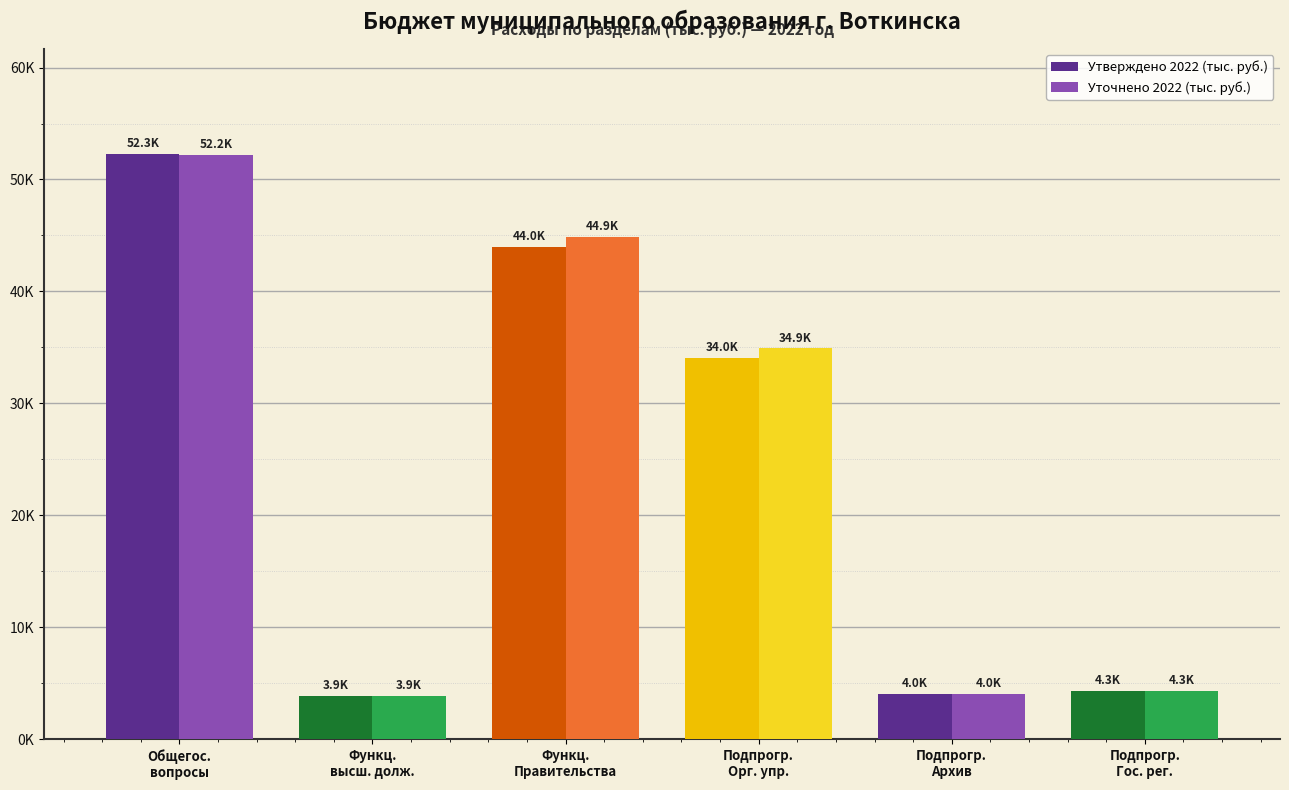

Reading left to right, what are all the values shown in this chart?

Утверждено 2022 (тыс. руб.): Общегос.
вопросы=52259.9	Функц.
высш. долж.=3899.1	Функц.
Правительства=43983.5	Подпрогр.
Орг. упр.=34021.7	Подпрогр.
Архив=4040.5	Подпрогр.
Гос. рег.=4300.7
Уточнено 2022 (тыс. руб.): Общегос.
вопросы=52151.1	Функц.
высш. долж.=3899.1	Функц.
Правительства=44874.7	Подпрогр.
Орг. упр.=34907.6	Подпрогр.
Архив=4045.8	Подпрогр.
Гос. рег.=4300.7